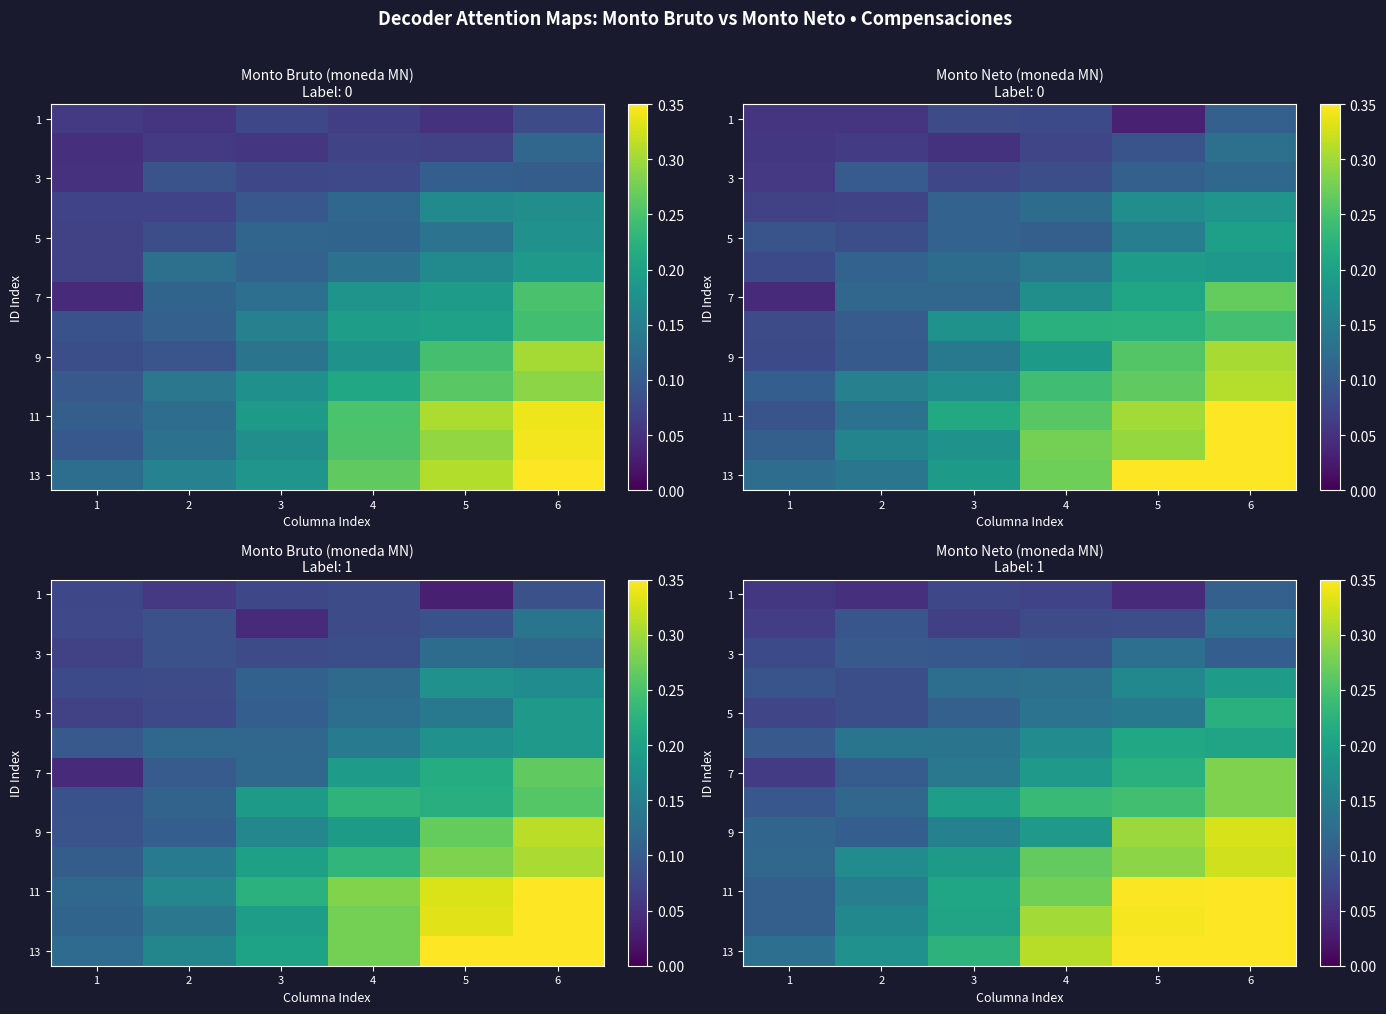

Is it true that 13 equals 0.5 at 6?

False